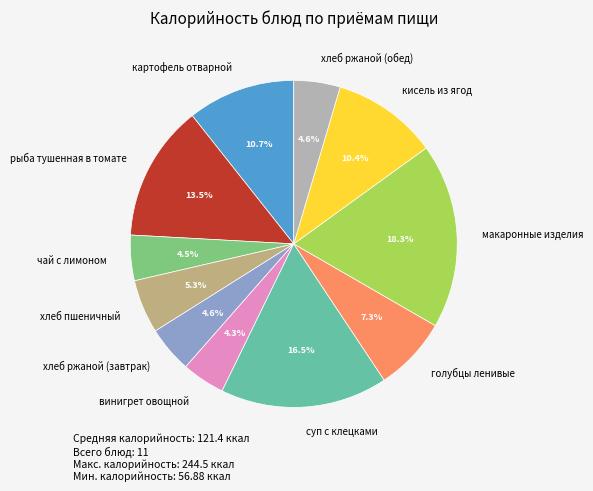

Is it true that хлеб ржаной (обед) is 13% of the pie?

False